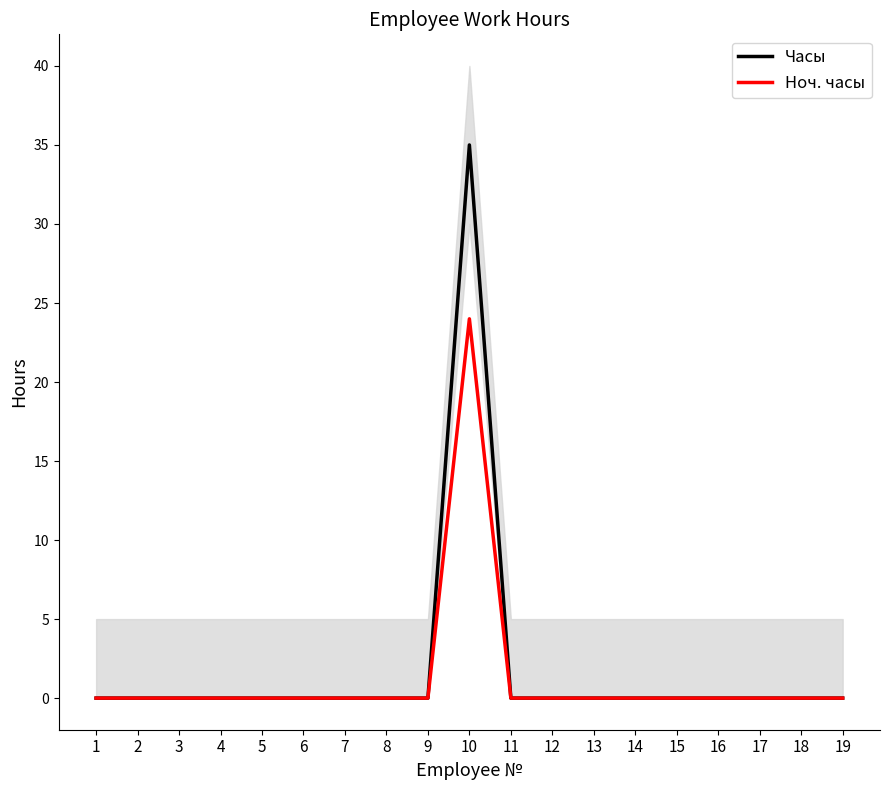

At which label is Часы closest to 17?

1